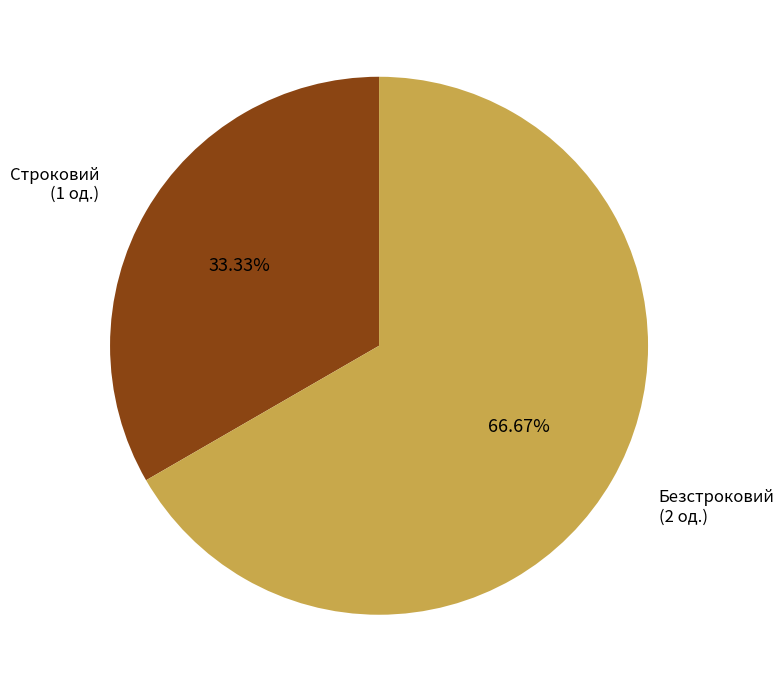

Is there a majority slice in this chart?

Yes